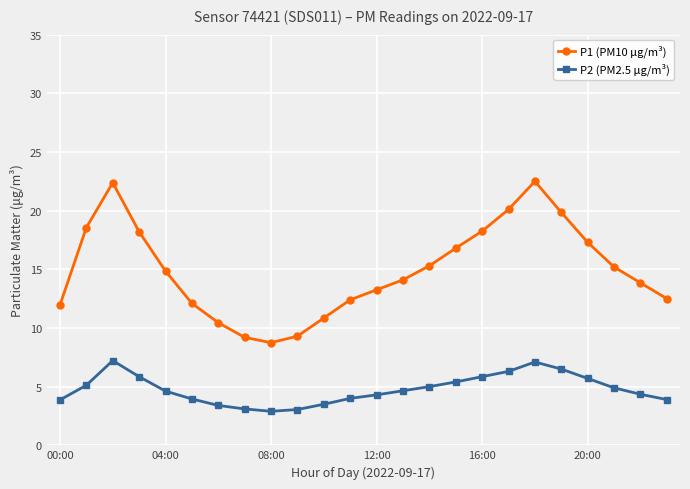

What is the difference between the maximum and second lowest values in the P1 (PM10 μg/m³) series?

13.3